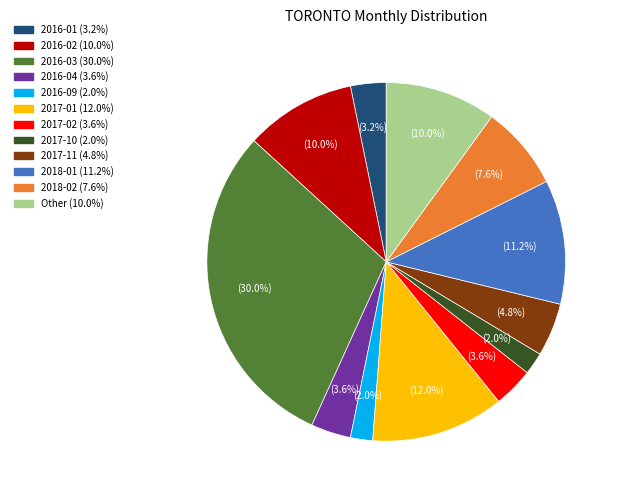

Is there a majority slice in this chart?

No